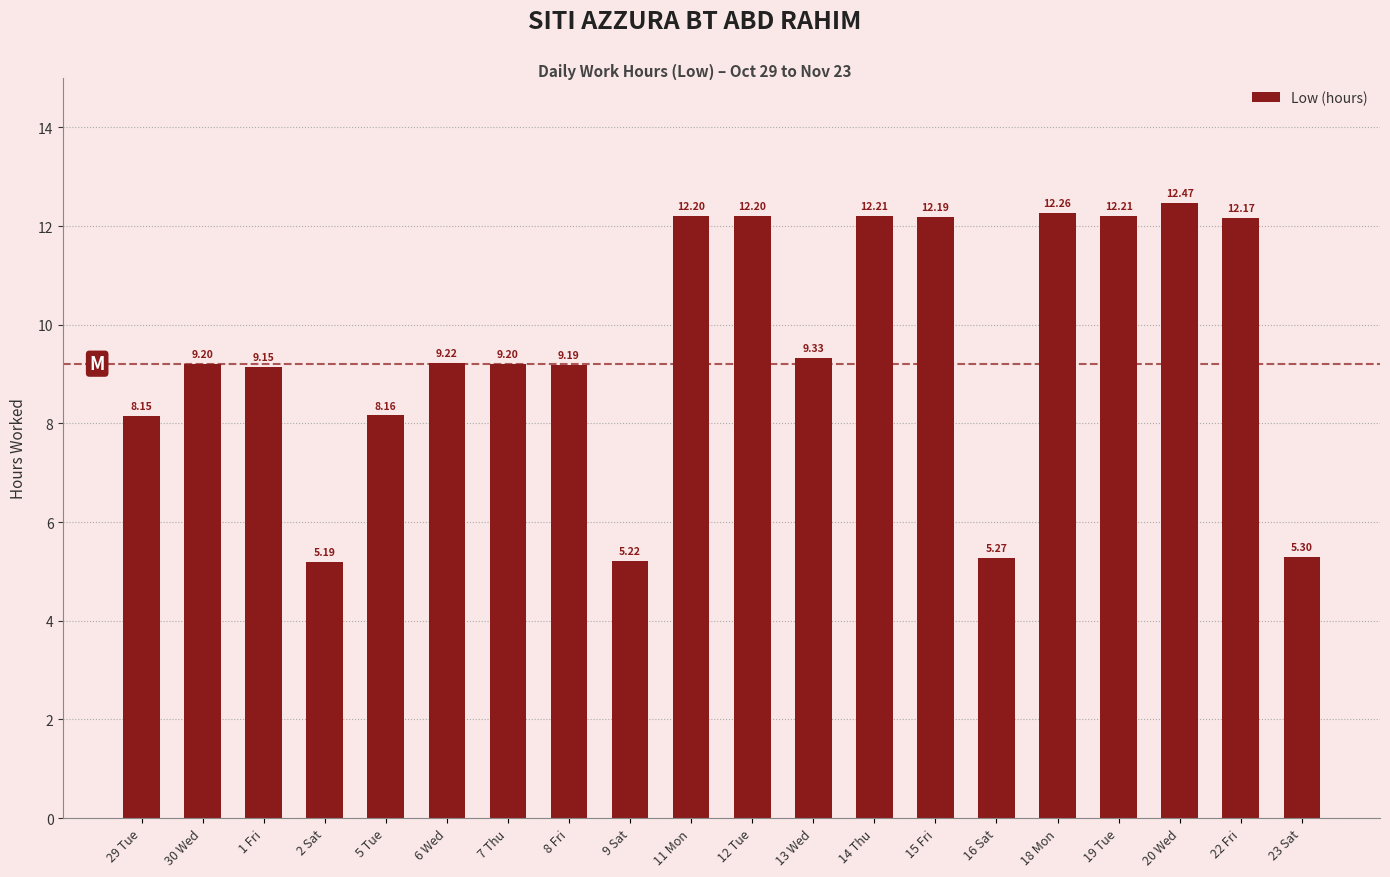

What is the sum of the values at 5 Tue and 22 Fri?

20.3